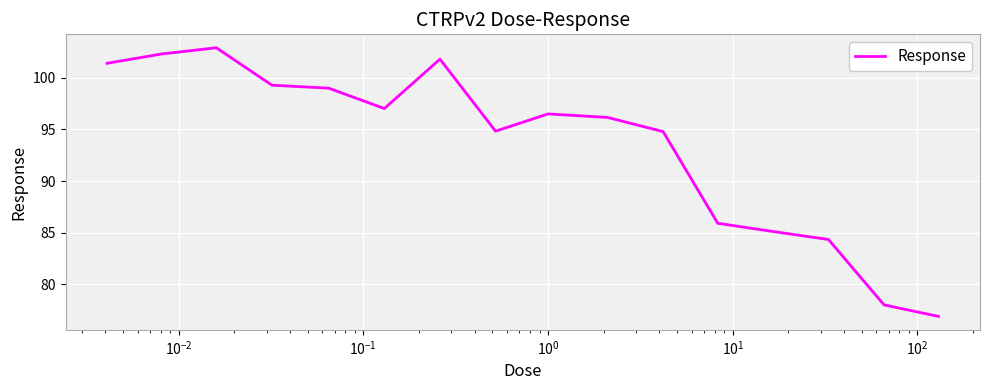

What is the smallest value displayed?

76.9